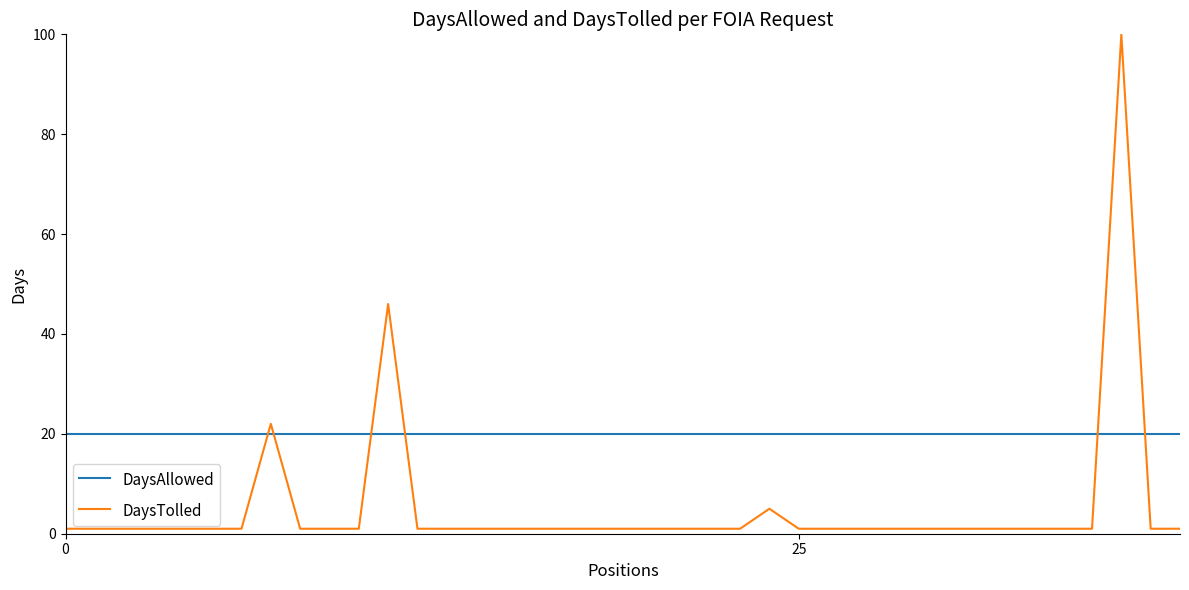

Rank the series by their average value, from highest to lowest.

DaysAllowed, DaysTolled